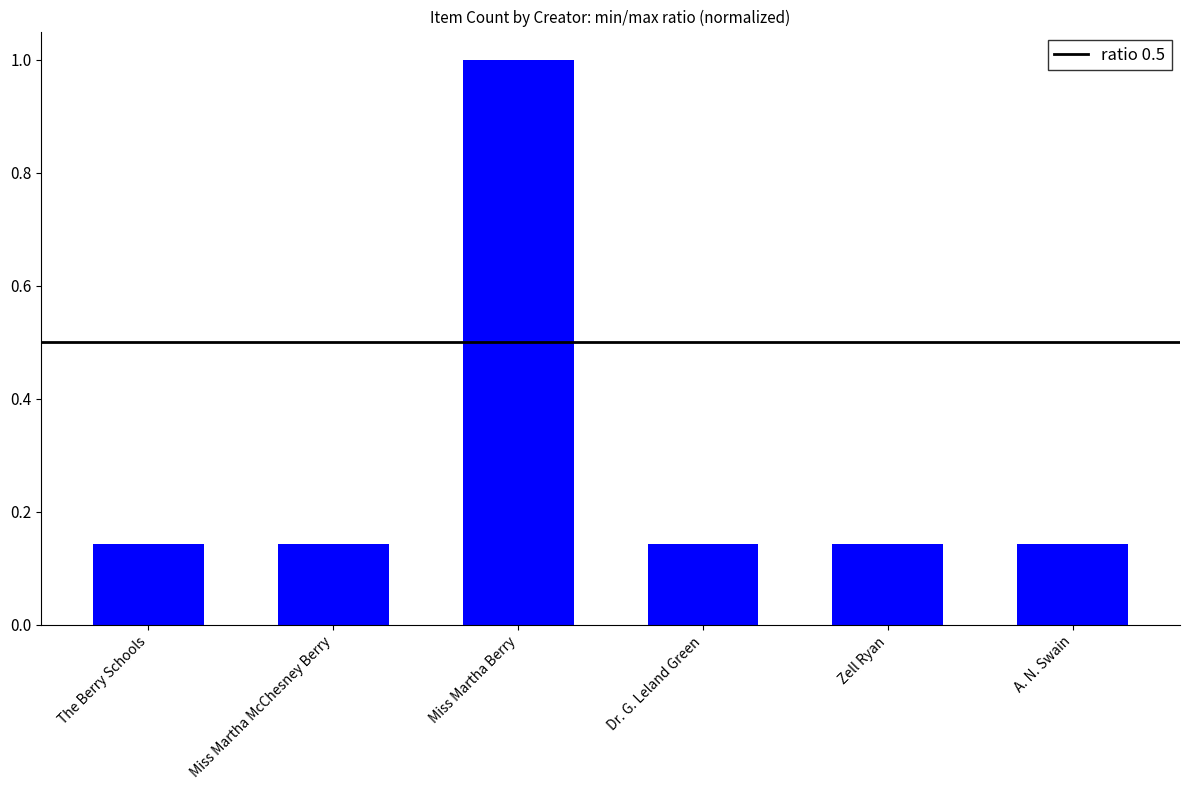

At which category does the chart reach its peak across all series?

Miss Martha Berry